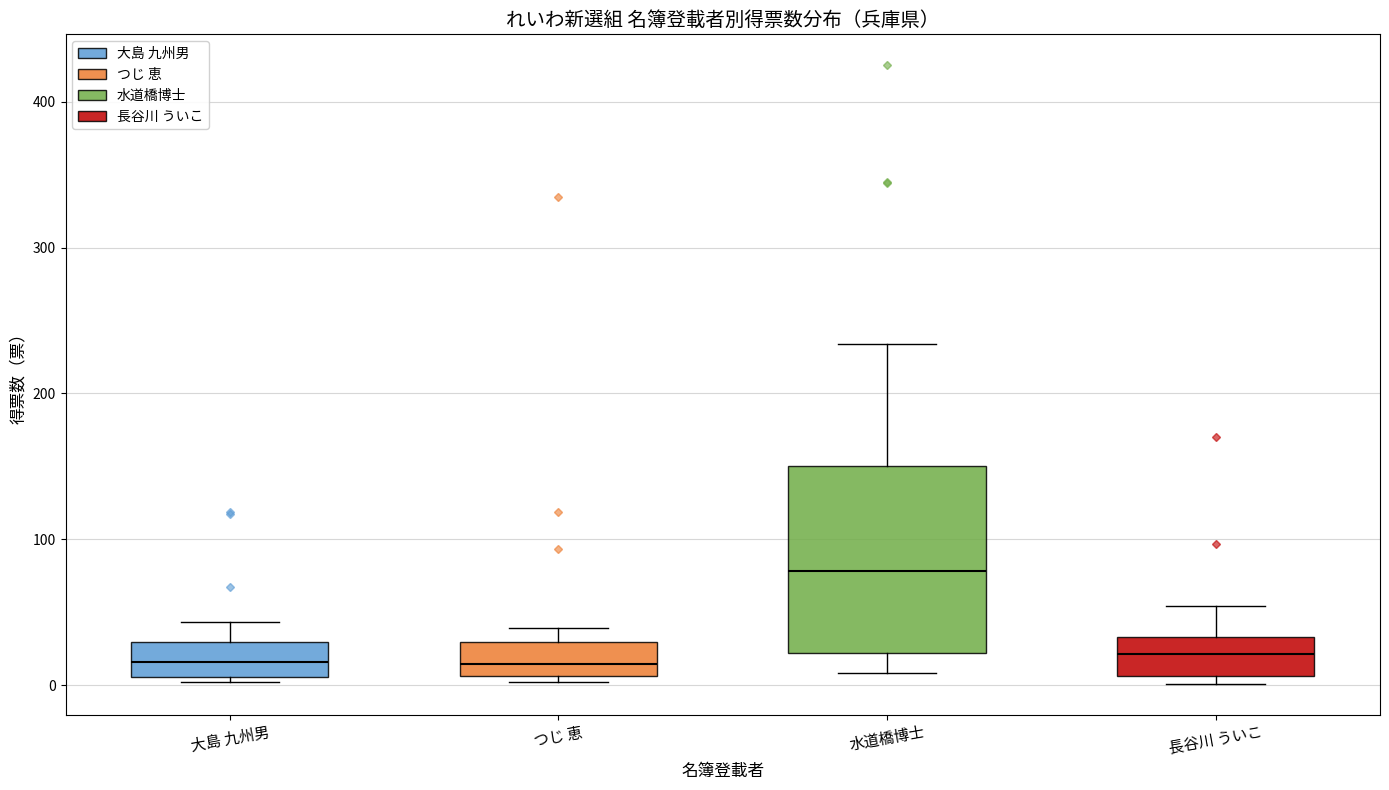

Reading left to right, transcribe this box plot: for each box, give where its median line is, the range the box spans, and where its two whiskers end, as read against the y-axis. The values are not printed on the chart, so give them approximately, as read against the axis.

大島 九州男: median 20, box 10 to 30, whiskers 0 to 40
つじ 恵: median 10 (just above the box's lower edge), box 10 to 30, whiskers 0 to 40
水道橋博士: median 80, box 20 to 150, whiskers 10 to 230
長谷川 ういこ: median 20, box 10 to 30, whiskers 0 to 50